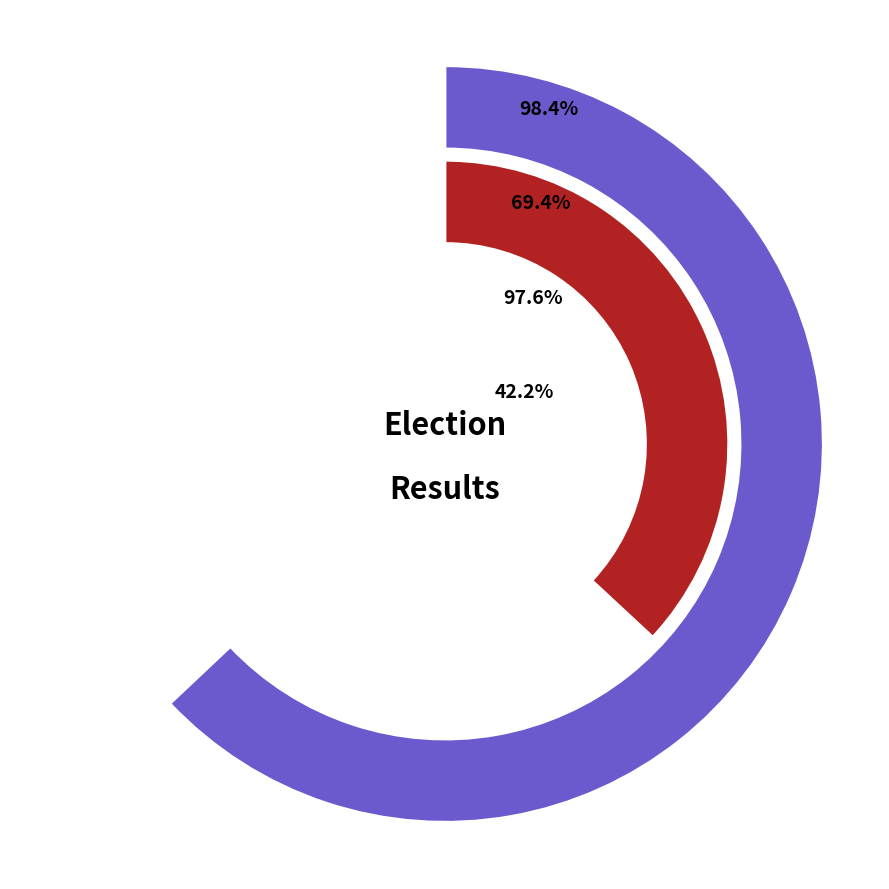

Is there a majority slice in this chart?

No